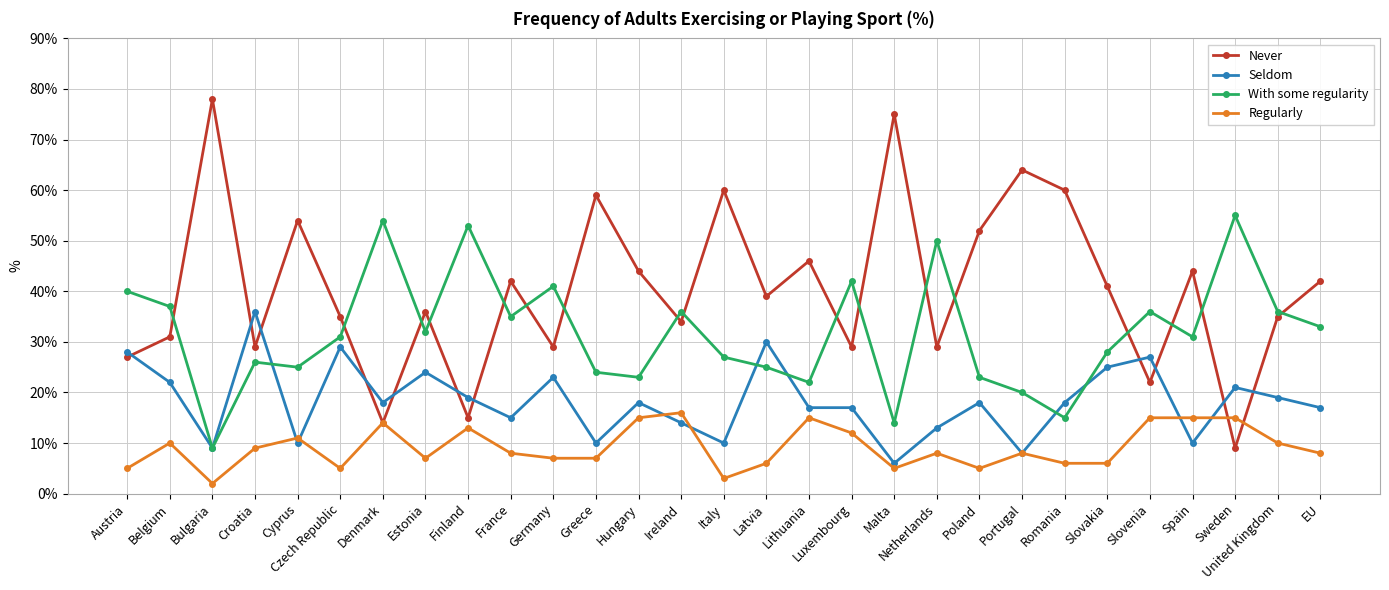

What value does the With some regularity series have at Belgium?

37